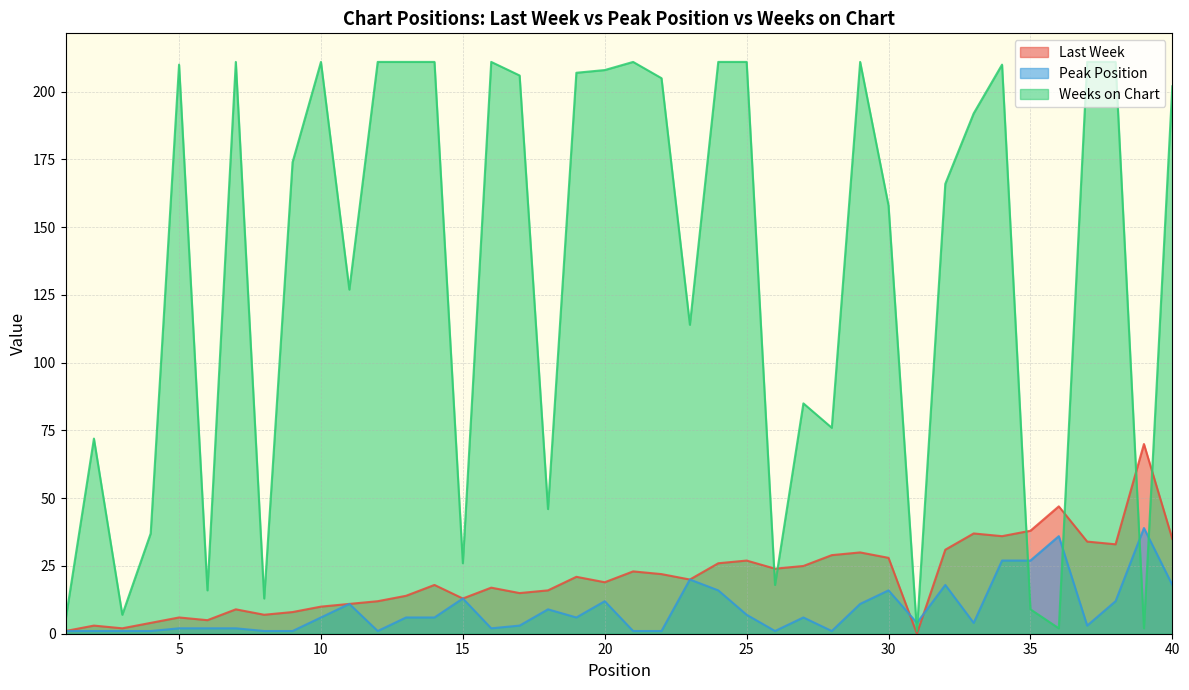

Which series changed the most between 17 and 22?

Last Week